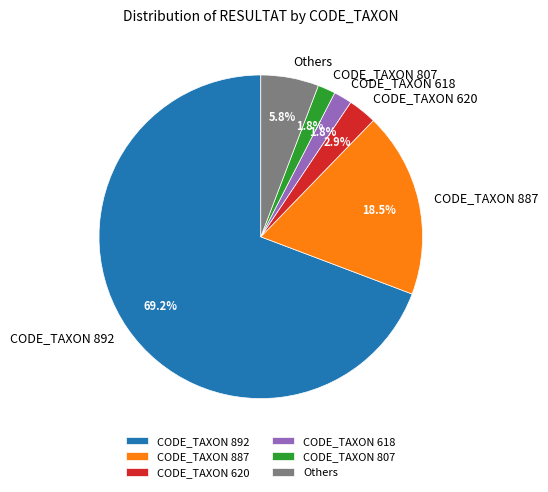

Does CODE_TAXON 620 account for over 50% of the chart?

No